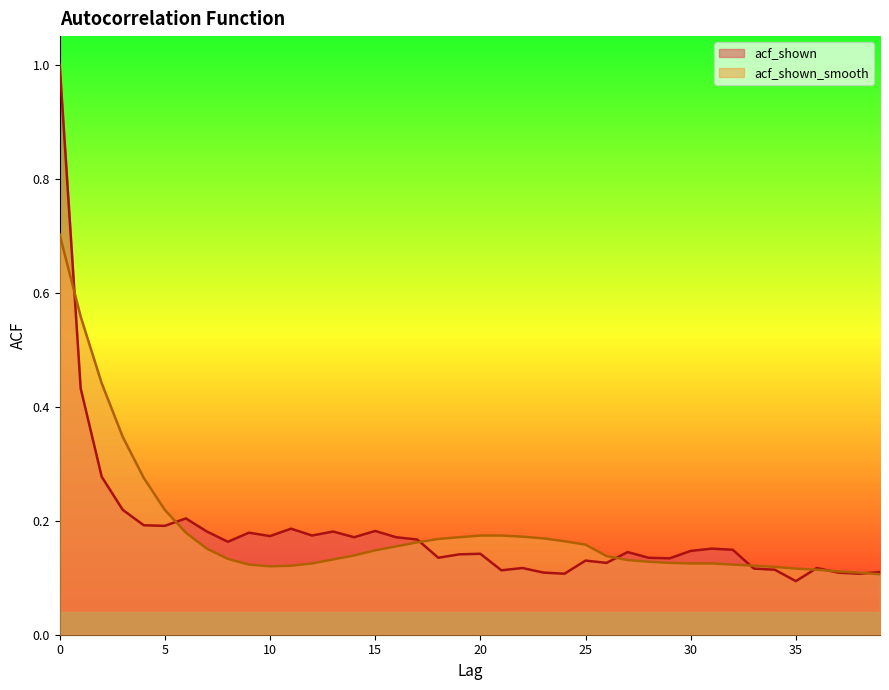

The value of acf_shown_smooth at 29 is 0.1. True or false?

True